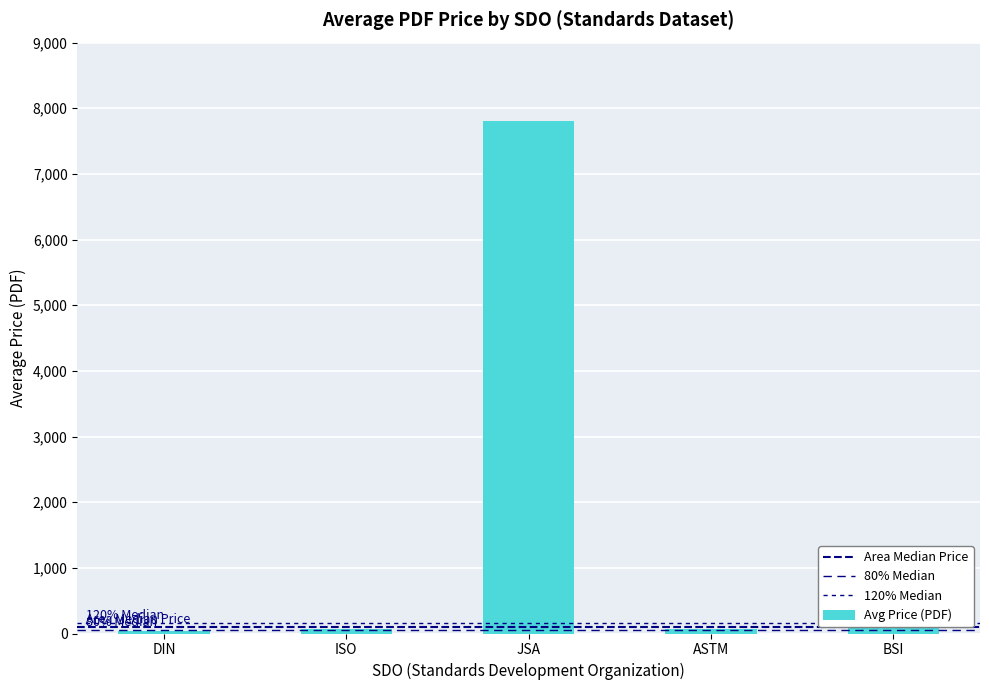

How many values are below 65?

2